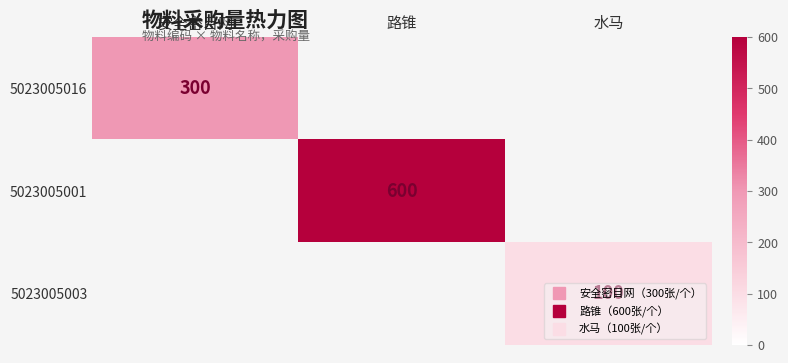

At which category is the sum across all series the highest?

路锥